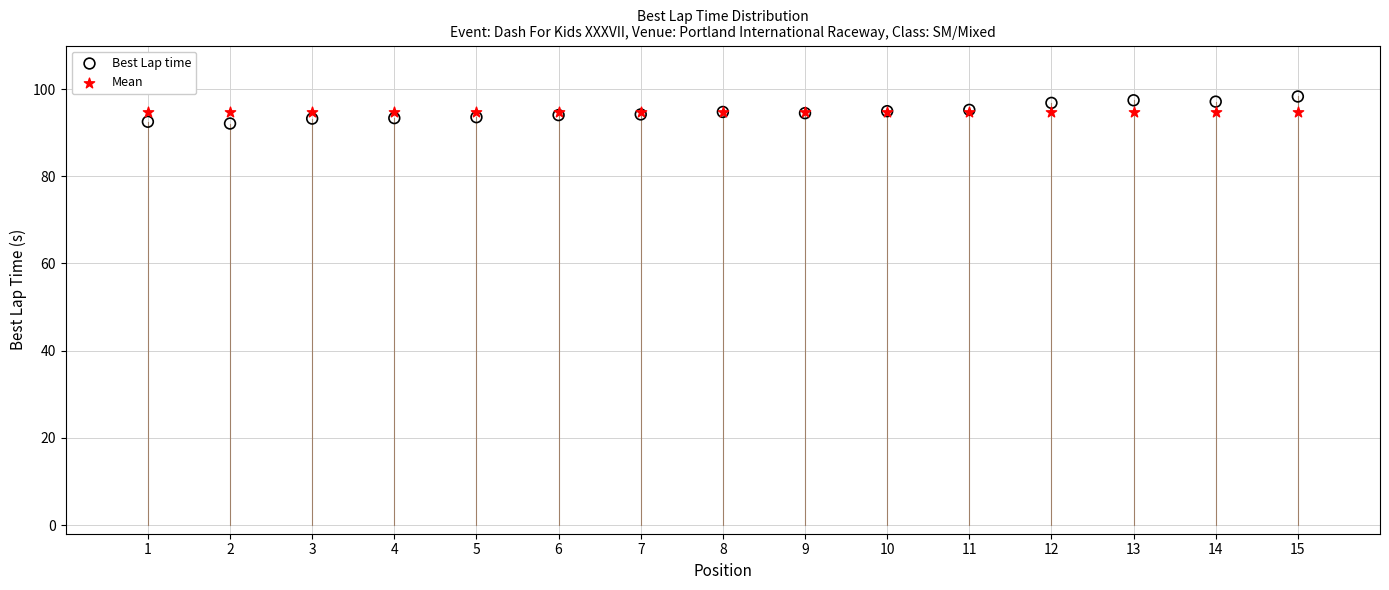

Which series contains the lowest Y value?

Best Lap time